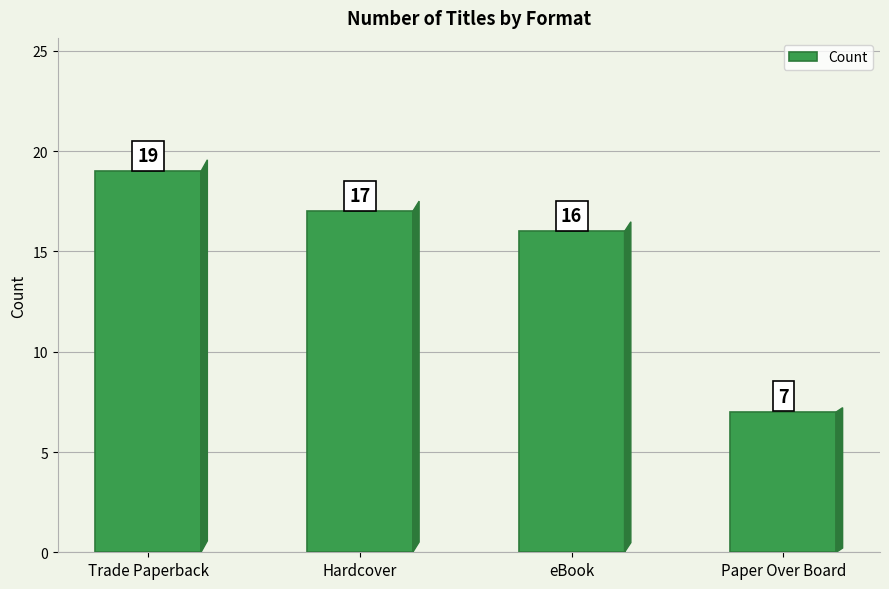

How many values are below 17?

2